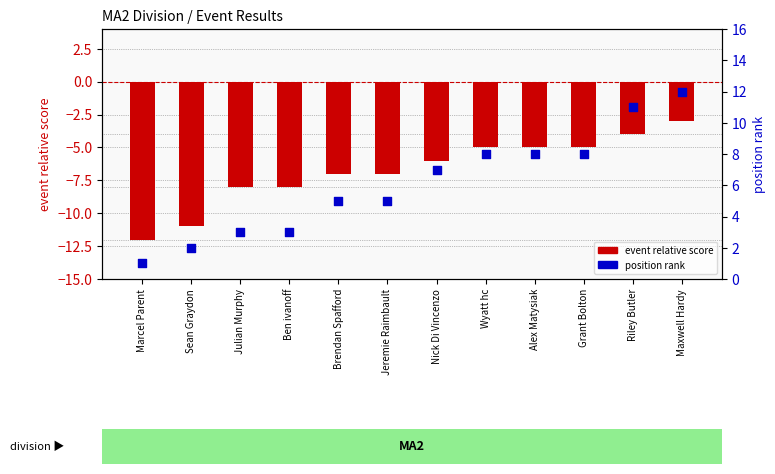

Which series reaches the minimum Y coordinate?

event relative score